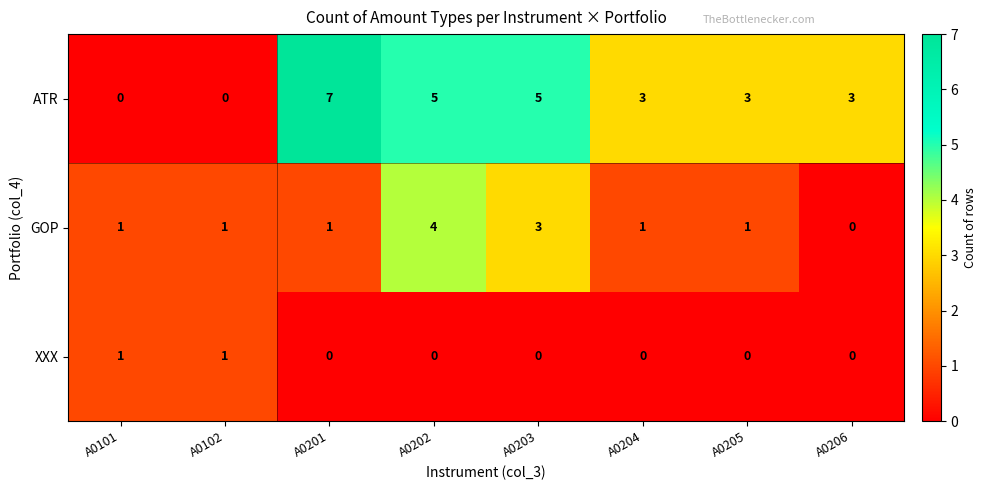

Which label corresponds to the largest value in the chart?

A0201